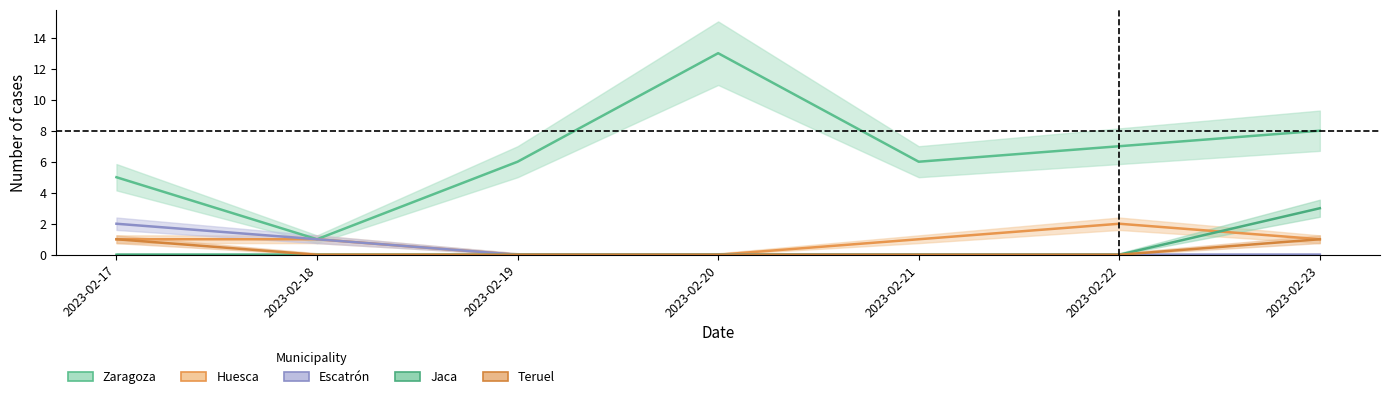

Does the chart display data point markers on the line(s)?

No